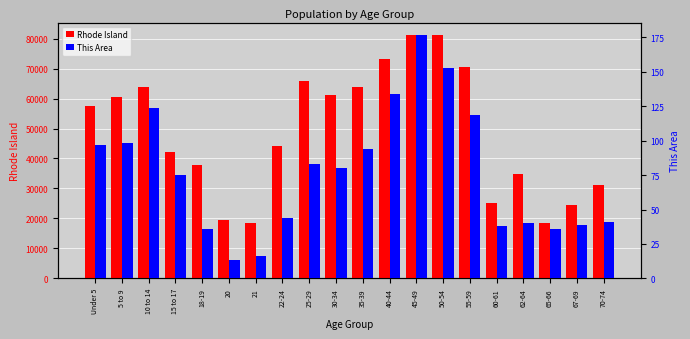

What is the difference between the maximum and minimum values in the Rhode Island series?

62817